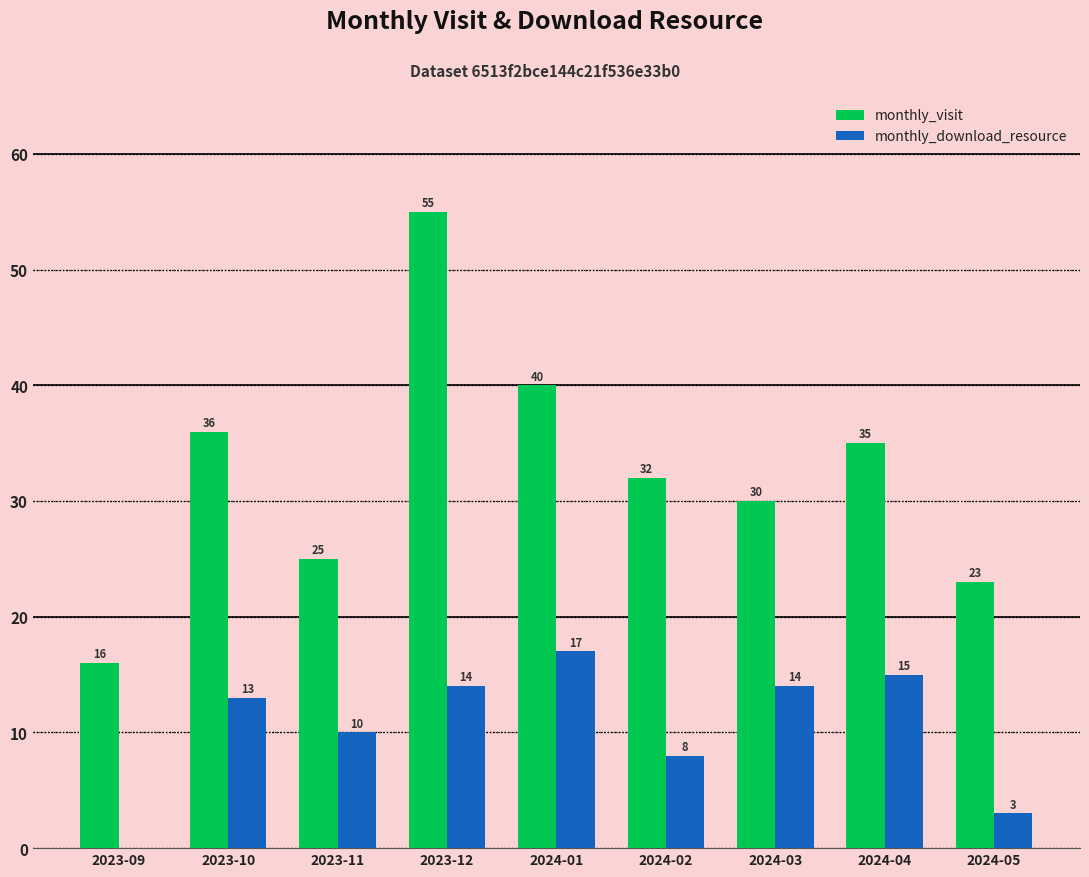

Read the monthly_download_resource value at 2023-10, to the nearest 10.

10